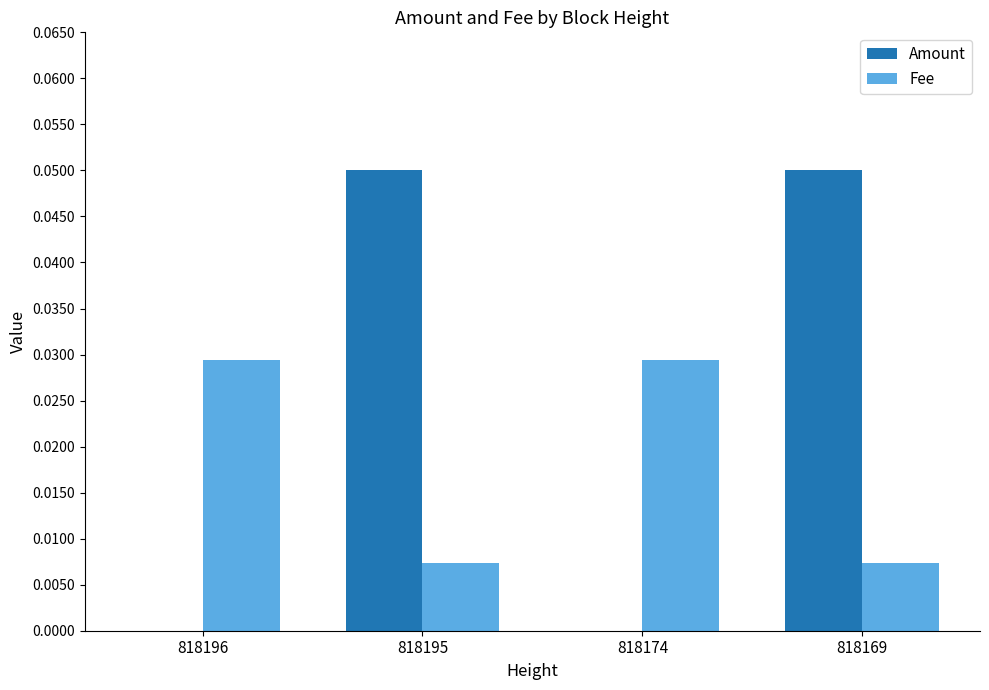

Between 818195 and 818174, which series saw the biggest shift?

Amount